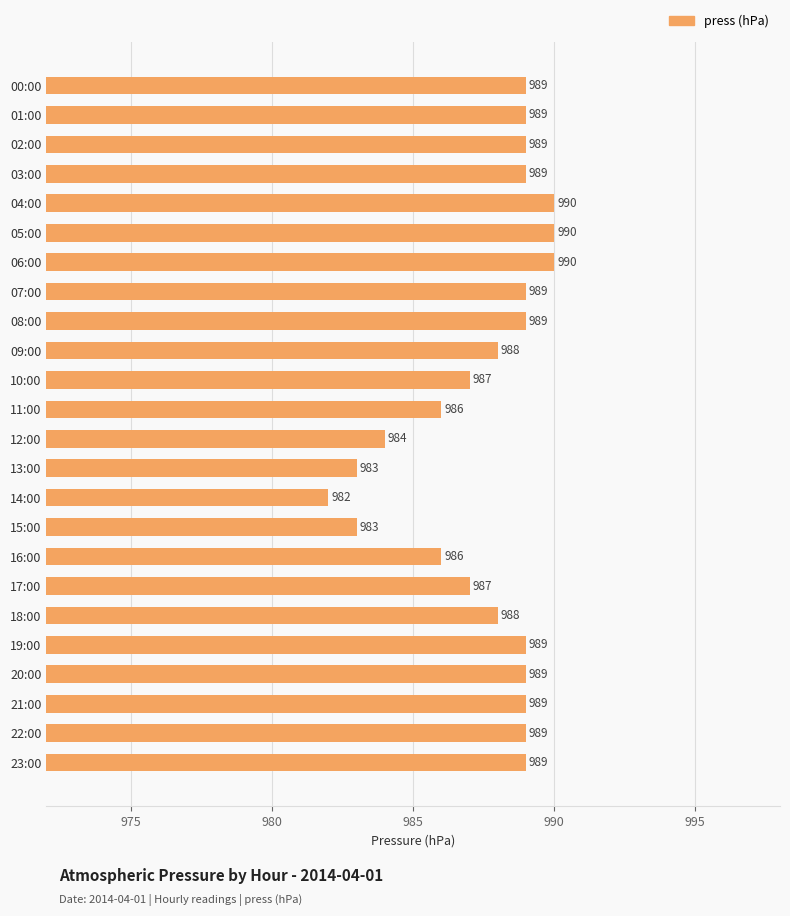

Which category has the lowest value across all series?

14:00